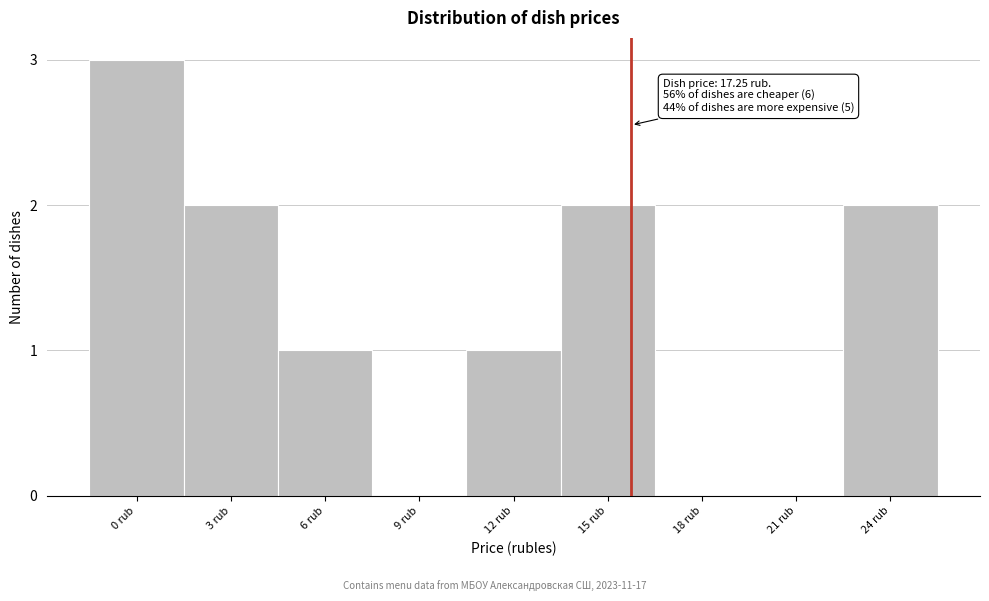

Reading left to right, list all the values displayed in this chart.

0 rub=3	3 rub=2	6 rub=1	9 rub=0	12 rub=1	15 rub=2	18 rub=0	21 rub=0	24 rub=2